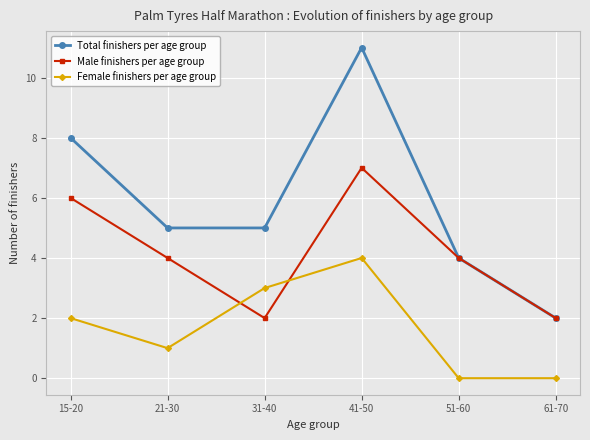

At which category is the sum across all series the highest?

41-50